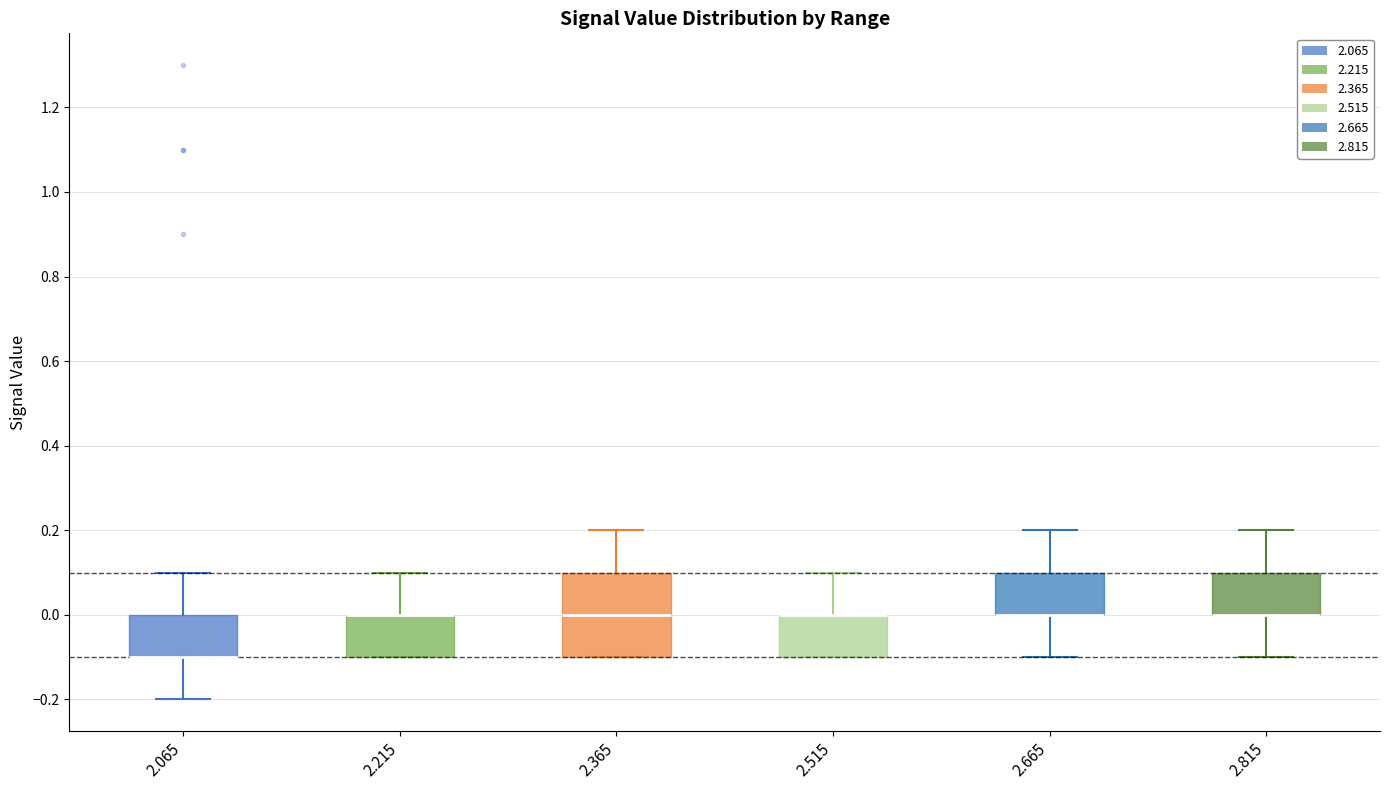

Reading left to right, read every box against the y-axis: the position of its median line, the range the box covers, and the ends of its whiskers. The values are not printed on the chart, so give them approximately, as read against the axis.

2.065: median -0.1 (drawn on the box's lower edge), box -0.1 to 0.0, whiskers -0.2 to 0.1
2.215: median 0.0 (drawn on the box's upper edge), box -0.1 to 0.0, whiskers -0.1 to 0.1
2.365: median 0.0, box -0.1 to 0.1, whiskers -0.1 to 0.2
2.515: median 0.0 (drawn on the box's upper edge), box -0.1 to 0.0, whiskers -0.1 to 0.1
2.665: median 0.0 (drawn on the box's lower edge), box 0.0 to 0.1, whiskers -0.1 to 0.2
2.815: median 0.0 (drawn on the box's lower edge), box 0.0 to 0.1, whiskers -0.1 to 0.2